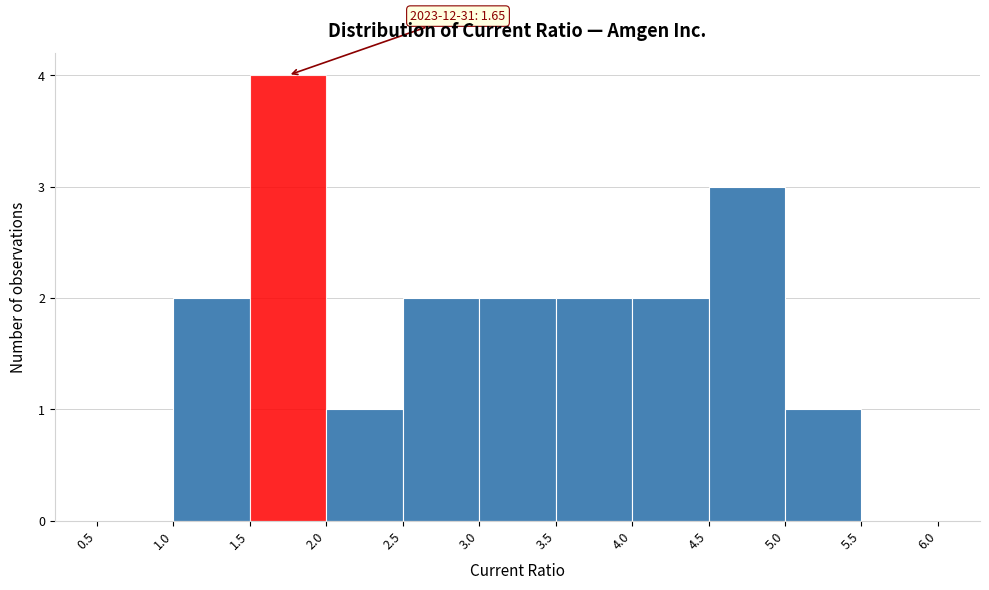

Over which range of the x-axis is the bar tallest?

1.5 to 2.0